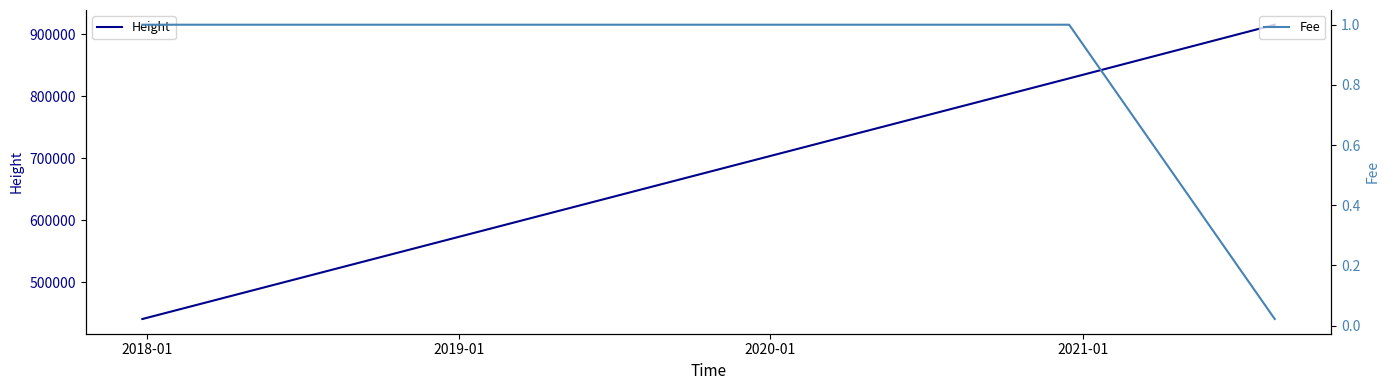

What is the minimum value for Height?

440575